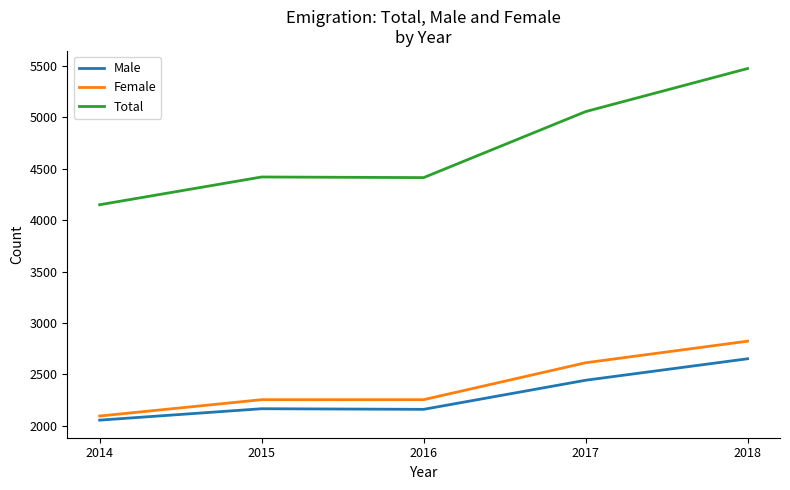

How many Female values are between 2254 and 2613?

3